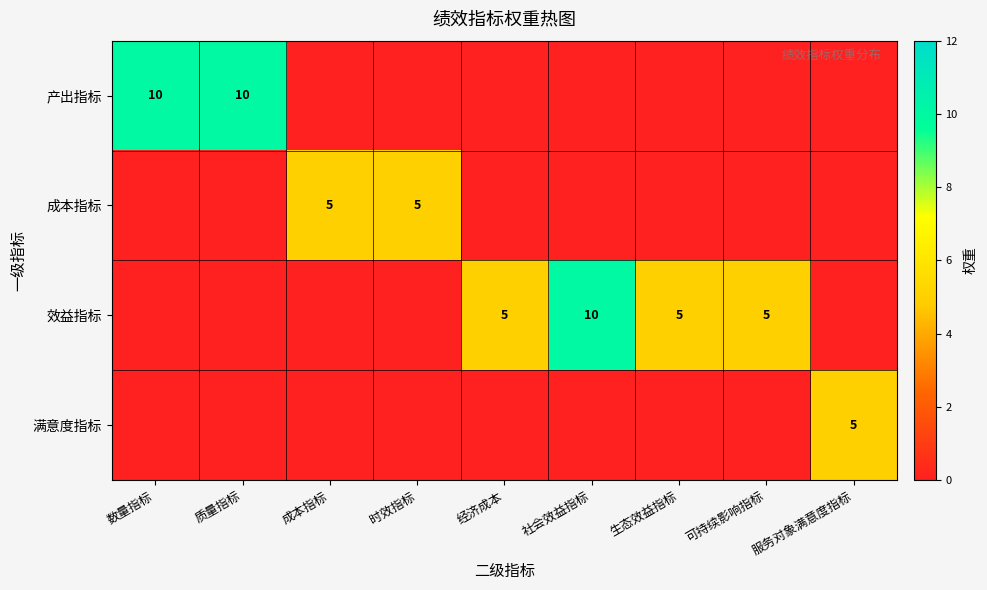

The value of 成本指标 at 时效指标 is 1. True or false?

False